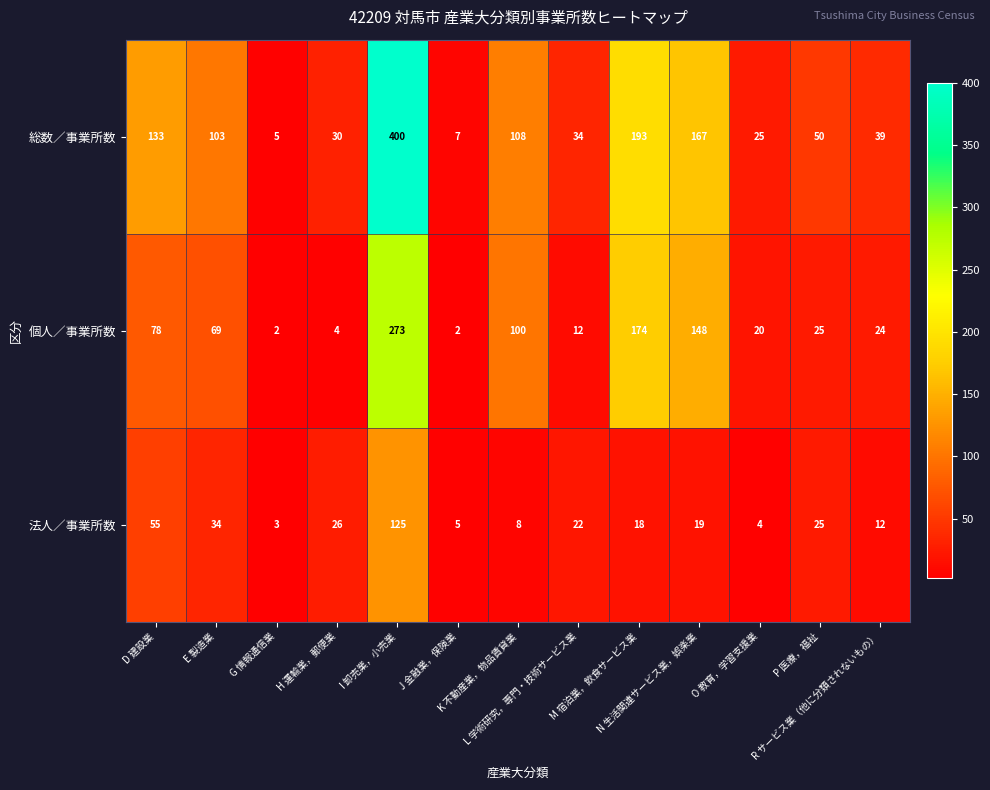

Which series changed the most between J 金融業，保険業 and R サービス業（他に分類されないもの）?

総数／事業所数